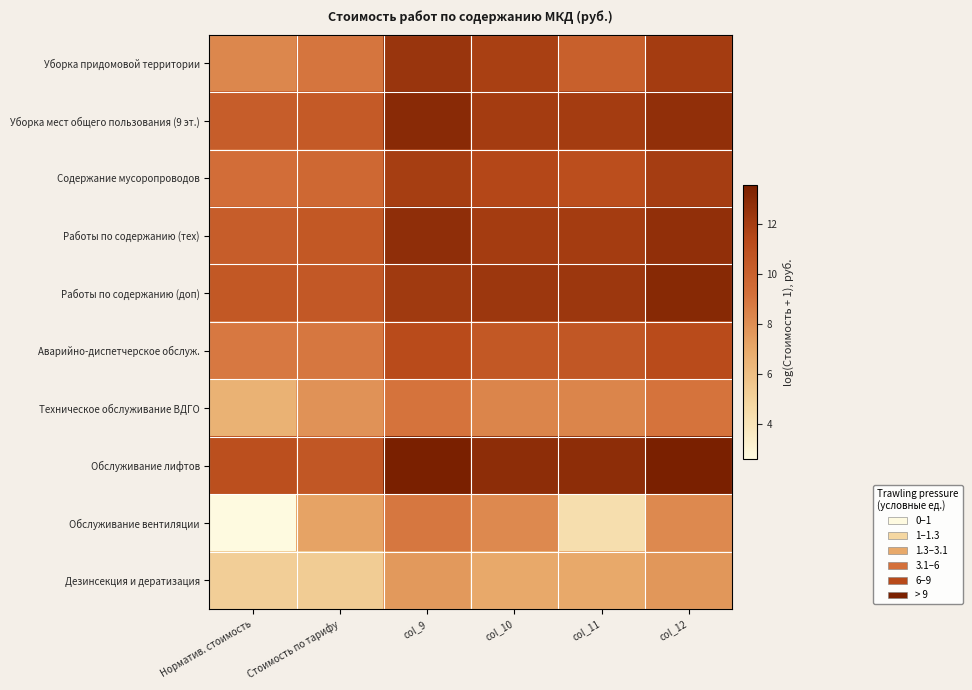

How many distinct data groups are displayed?

10